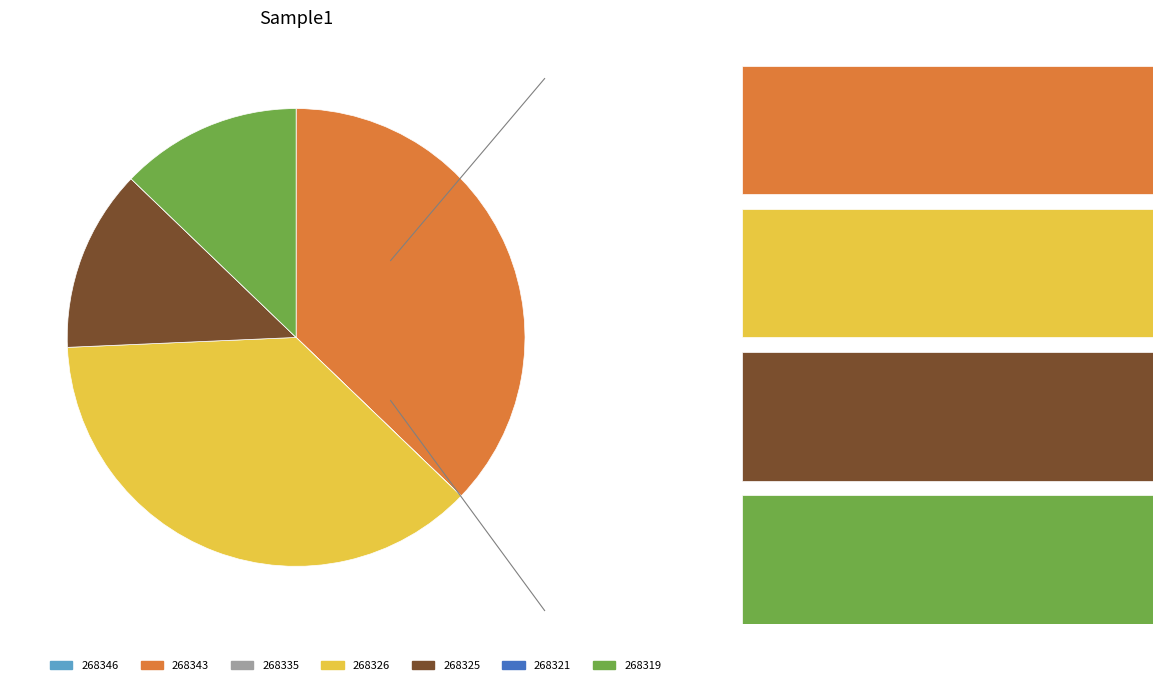

Is the sum of 268326 and 268343 greater than half?

Yes